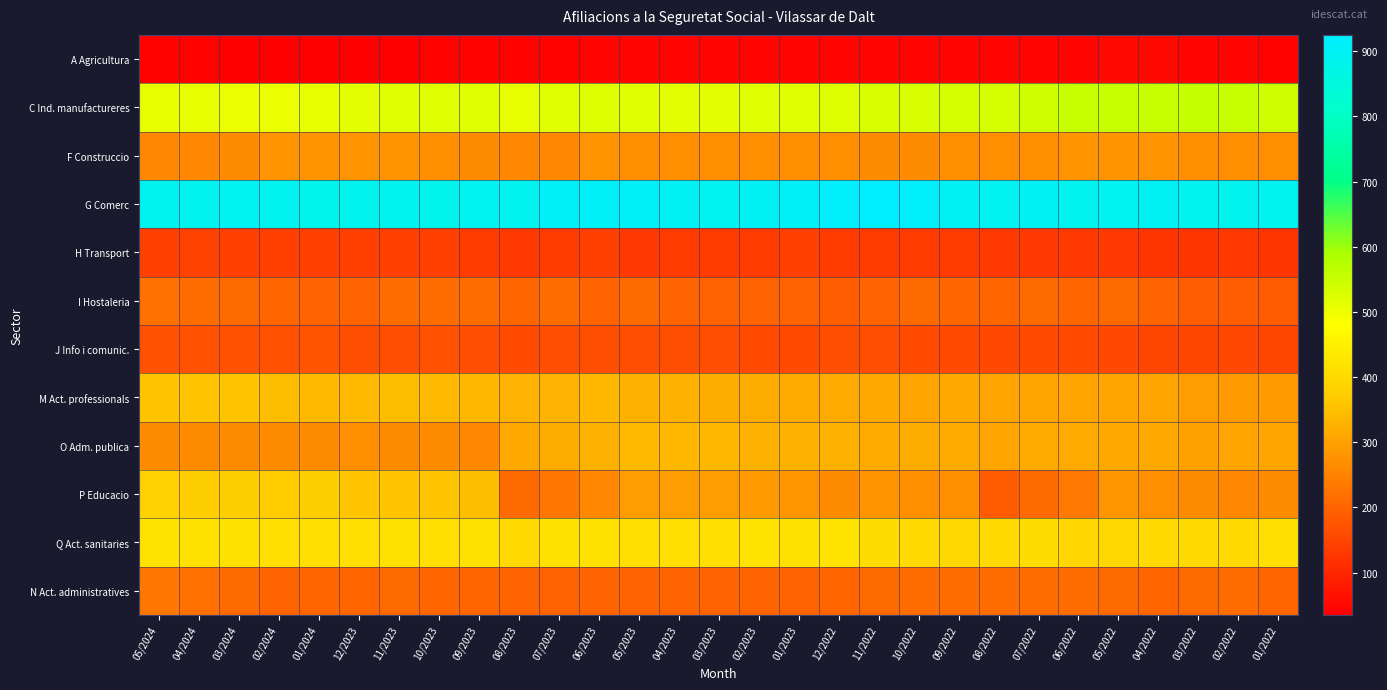

How many data points does each series have?

29